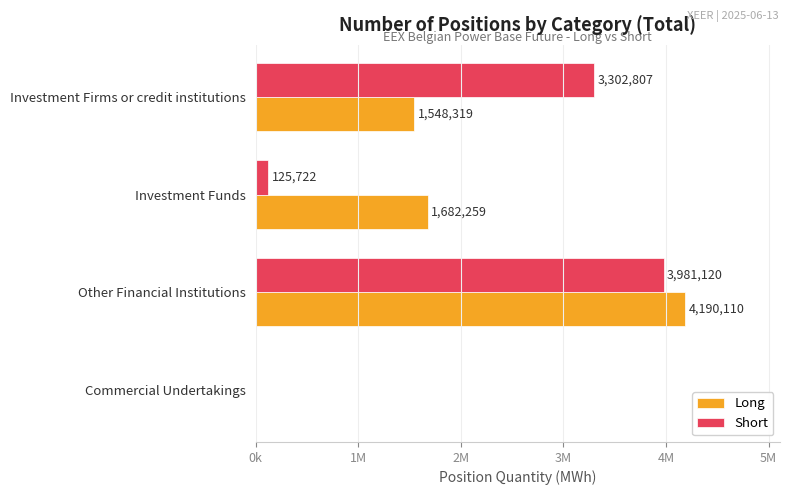

What are all the series names shown in the legend?

Long, Short